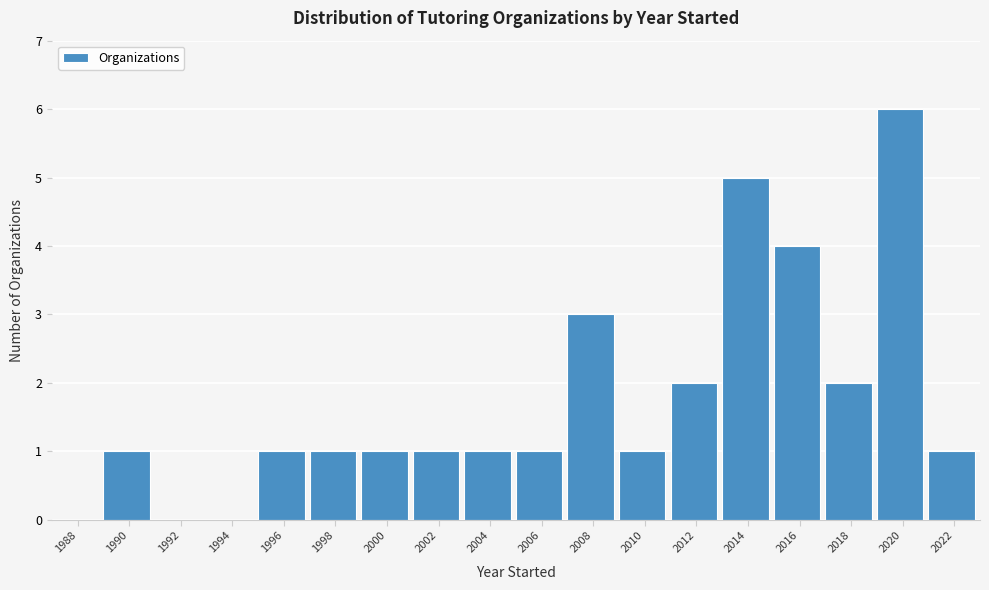

Reading left to right, list all the values displayed in this chart.

1988=0	1990=1	1992=0	1994=0	1996=1	1998=1	2000=1	2002=1	2004=1	2006=1	2008=3	2010=1	2012=2	2014=5	2016=4	2018=2	2020=6	2022=1